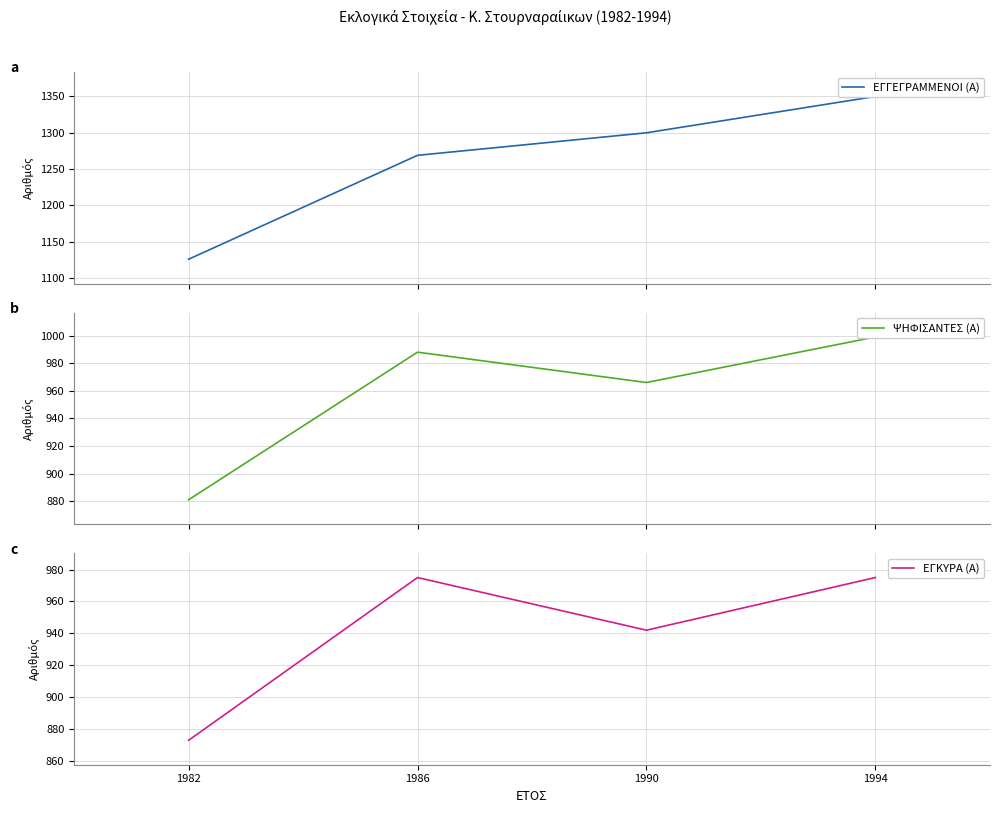

True or false: ΕΓΚΥΡΑ (Α) has more than 1 points higher than both neighbors.

False